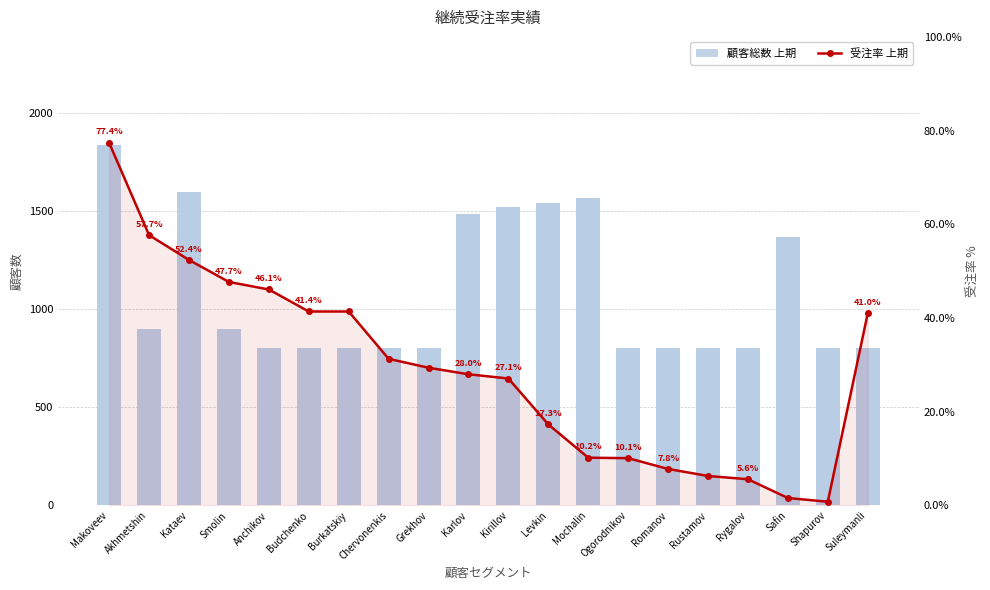

Where is 顧客総数 上期 nearest to the value 1318?

Safin